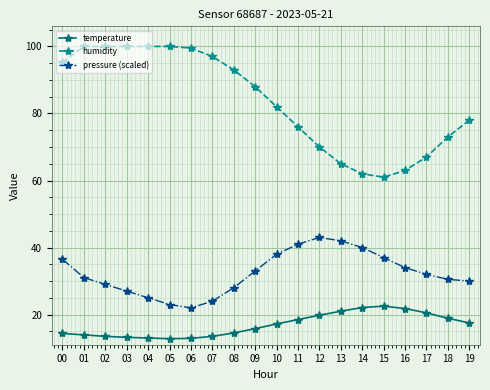

Which series has the largest total across all categories?

humidity